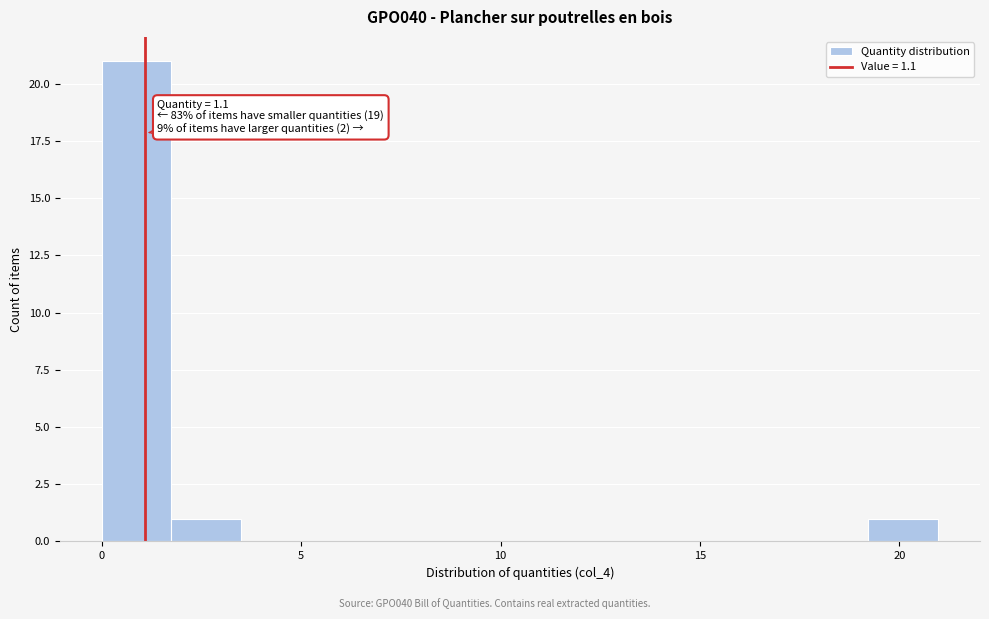

Read against the x-axis, roughly where is the centre of the tallest bar?

1.0